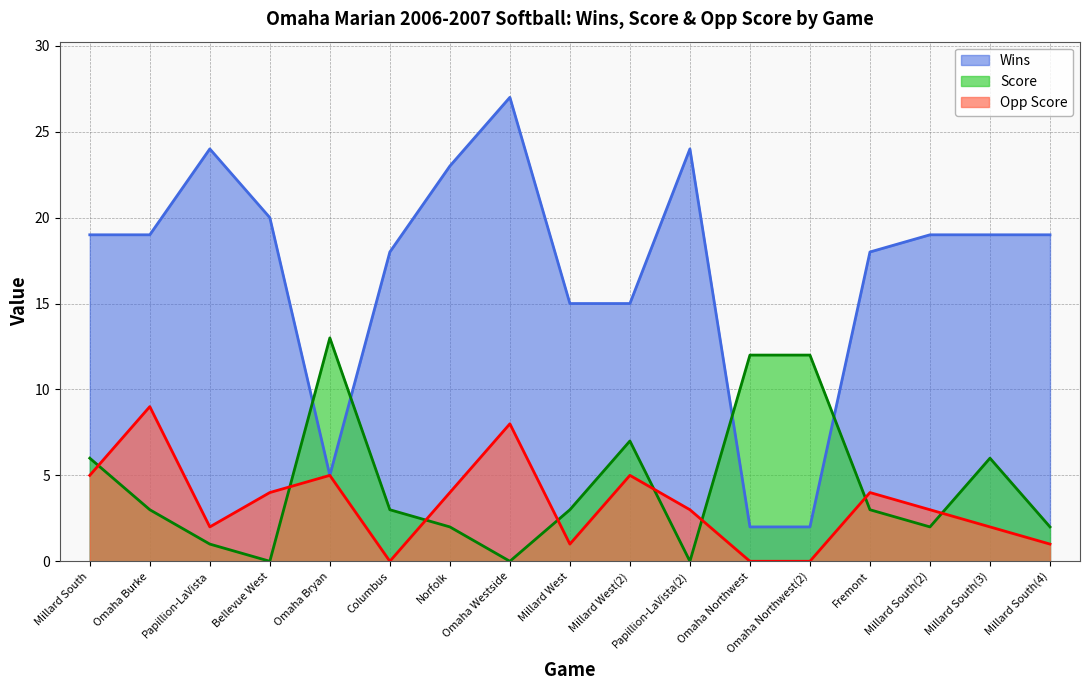

At which category is the sum across all series the highest?

Omaha Westside